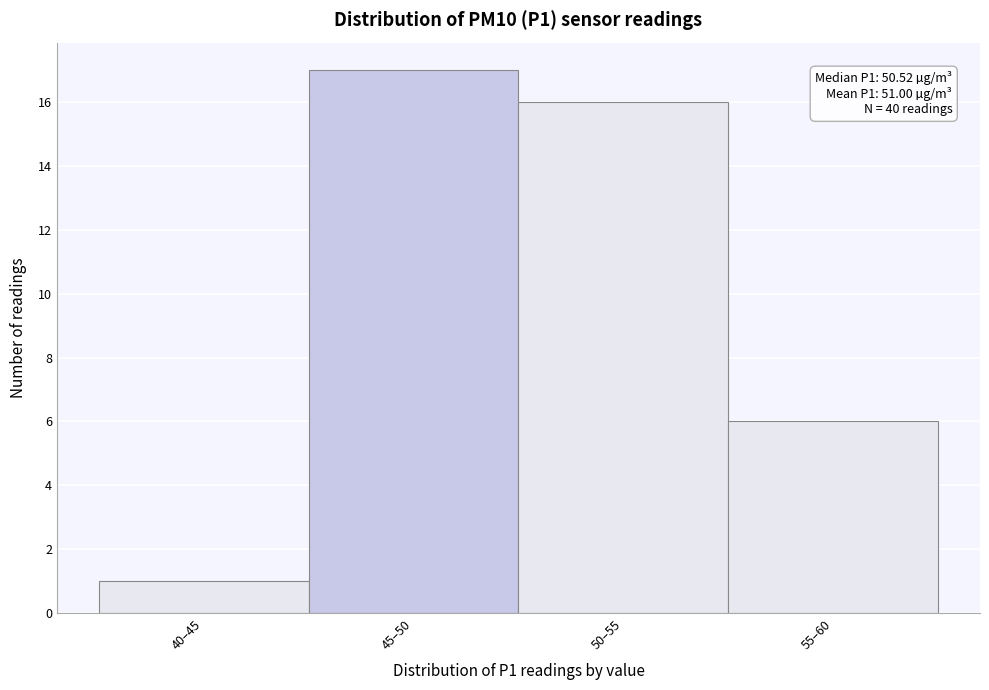

Reading left to right, extract all data points from this chart.

1	17	16	6